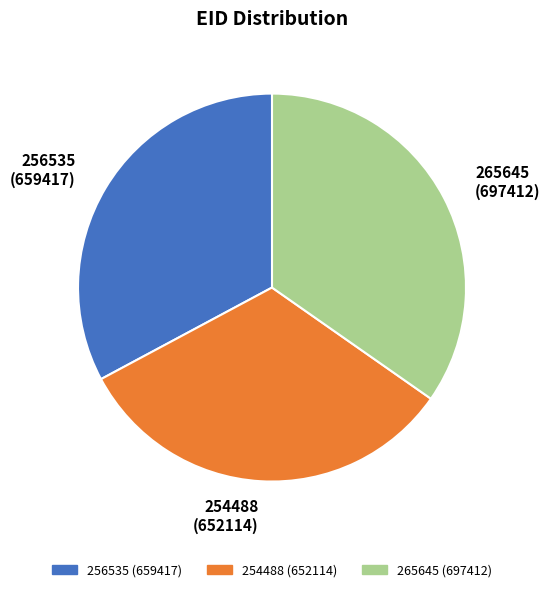

Between 265645 (697412) and 256535 (659417), which is larger?

265645 (697412)